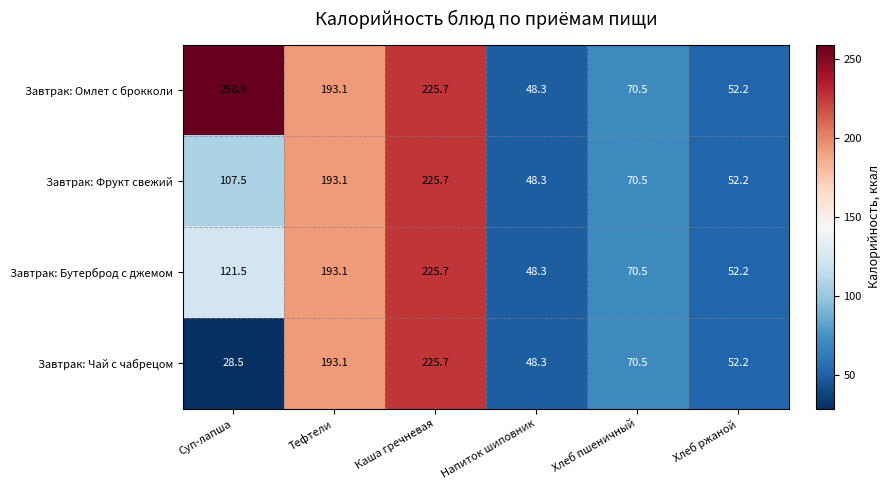

Which label corresponds to the smallest value in the chart?

Суп-лапша